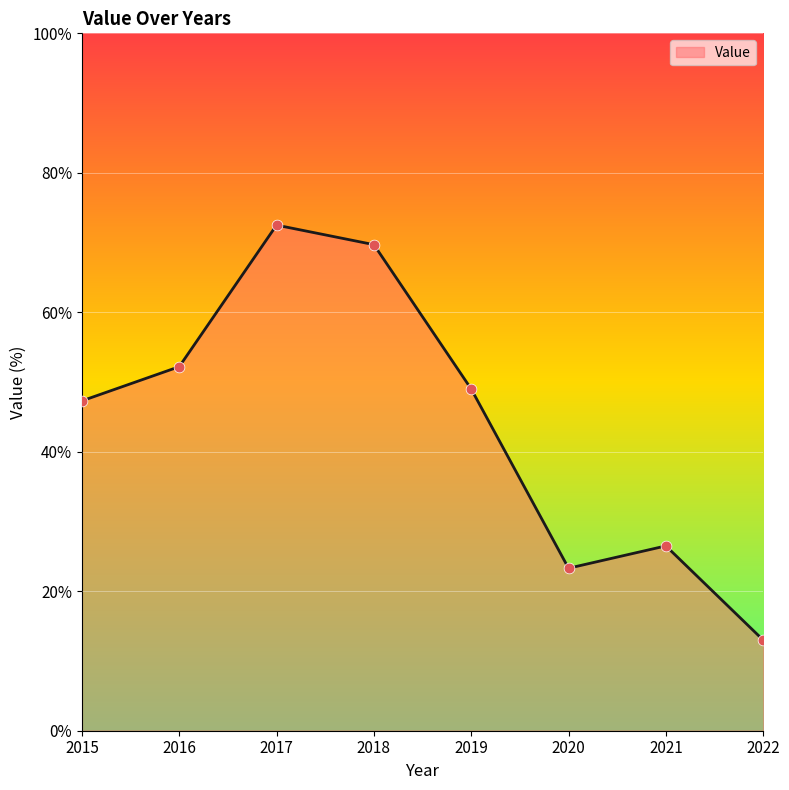

Approximately how many times larger is the value at 2021 compared to 2015?

0.6